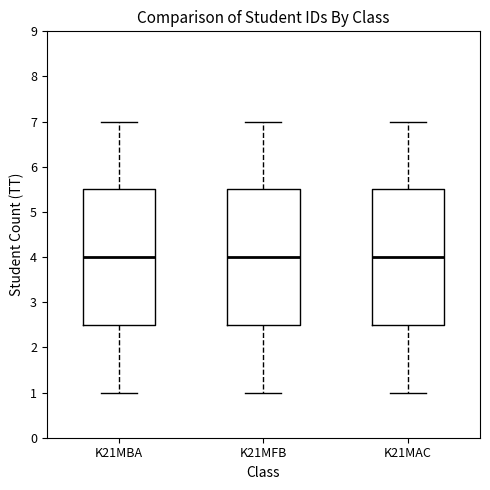

Reading left to right, read every box against the y-axis: the position of its median line, the range the box covers, and the ends of its whiskers. The values are not printed on the chart, so give them approximately, as read against the axis.

K21MBA: median 4.0, box 2.5 to 5.5, whiskers 1.0 to 7.0
K21MFB: median 4.0, box 2.5 to 5.5, whiskers 1.0 to 7.0
K21MAC: median 4.0, box 2.5 to 5.5, whiskers 1.0 to 7.0